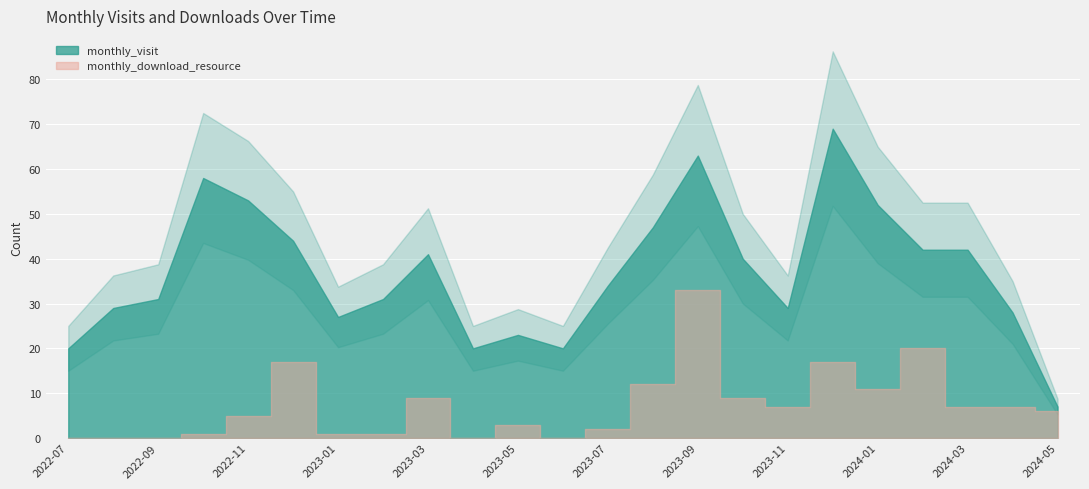

Reading right to left, what are all the values shown in this chart?

monthly_visit: 2024-05=7	2024-04=28	2024-03=42	2024-02=42	2024-01=52	2023-12=69	2023-11=29	2023-10=40	2023-09=63	2023-08=47	2023-07=34	2023-06=20	2023-05=23	2023-04=20	2023-03=41	2023-02=31	2023-01=27	2022-12=44	2022-11=53	2022-10=58	2022-09=31	2022-08=29	2022-07=20
monthly_download_resource: 2024-05=6	2024-04=7	2024-03=7	2024-02=20	2024-01=11	2023-12=17	2023-11=7	2023-10=9	2023-09=33	2023-08=12	2023-07=2	2023-06=0	2023-05=3	2023-04=0	2023-03=9	2023-02=1	2023-01=1	2022-12=17	2022-11=5	2022-10=1	2022-09=0	2022-08=0	2022-07=0